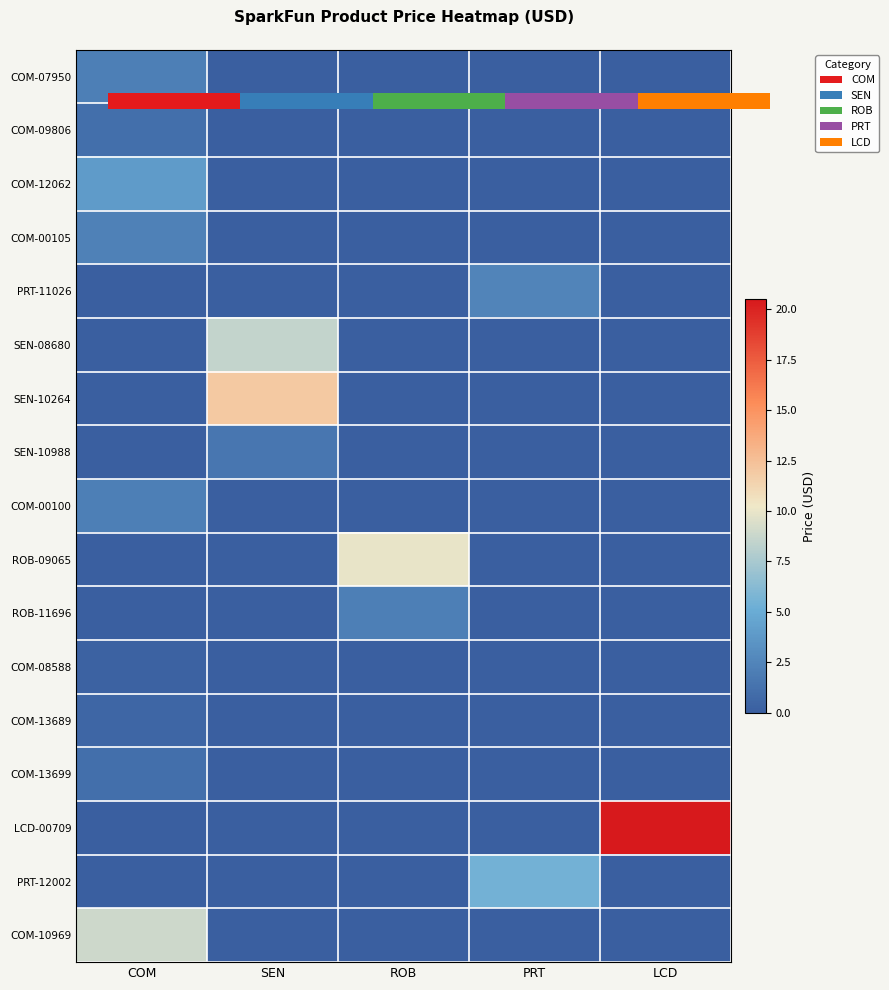

At PRT, list the series in order from smallest to largest.

COM-07950, COM-09806, COM-12062, COM-00105, SEN-08680, SEN-10264, SEN-10988, COM-00100, ROB-09065, ROB-11696, COM-08588, COM-13689, COM-13699, LCD-00709, COM-10969, PRT-11026, PRT-12002